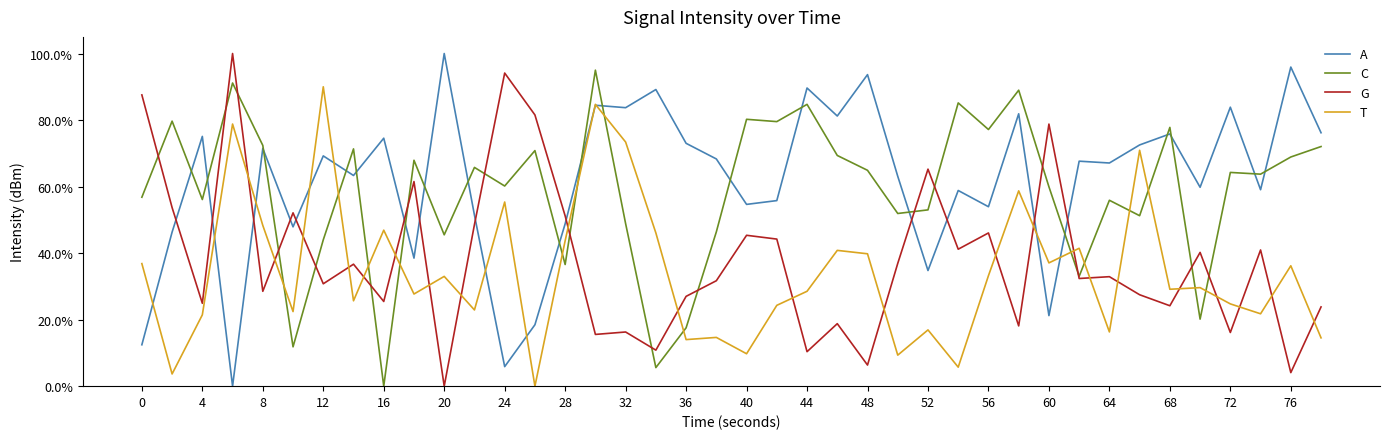

How many times do T and G cross each other?

22